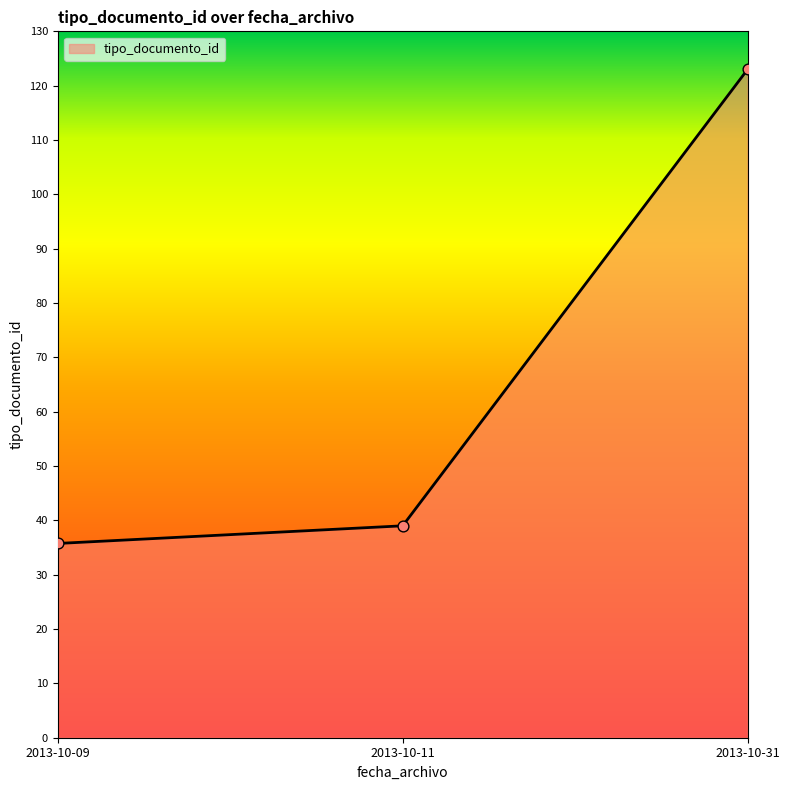

Between 2013-10-11 and 2013-10-09, which is larger?

2013-10-11